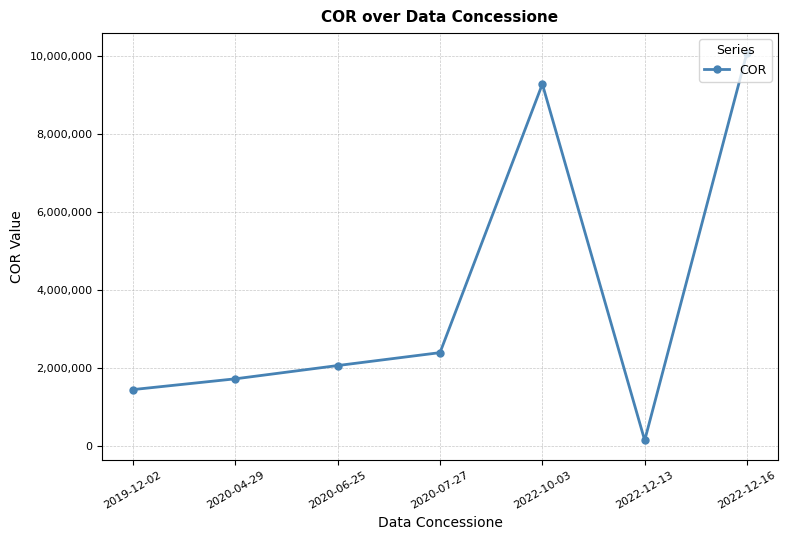

The chart shows a value of 15509878 at 2022-12-16. True or false?

False